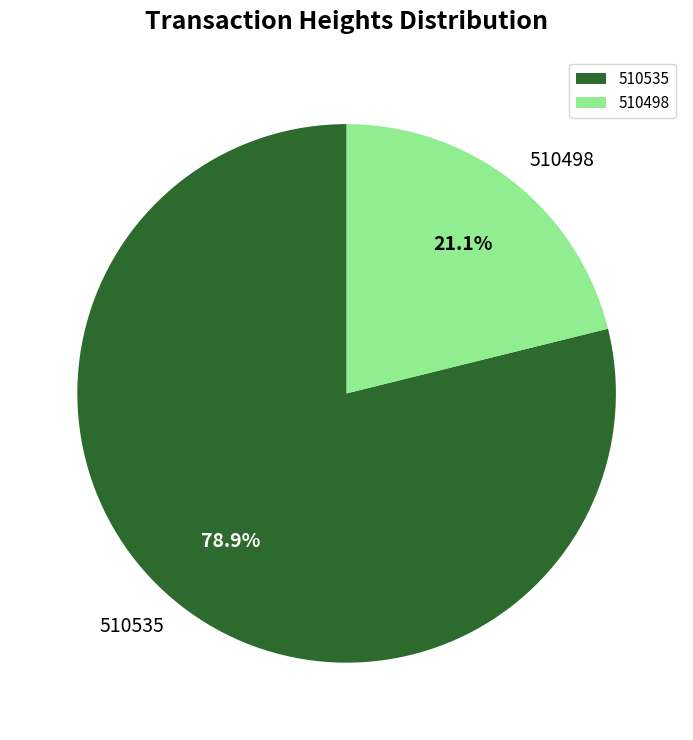

What percentage is the 510535 slice, to the nearest percent?

79%